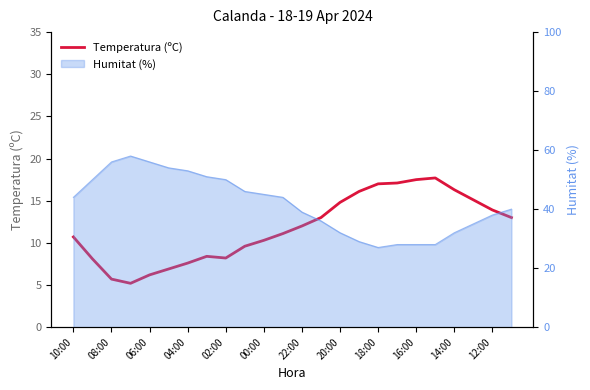

Between 22:00 and 20:00, which is larger?

20:00